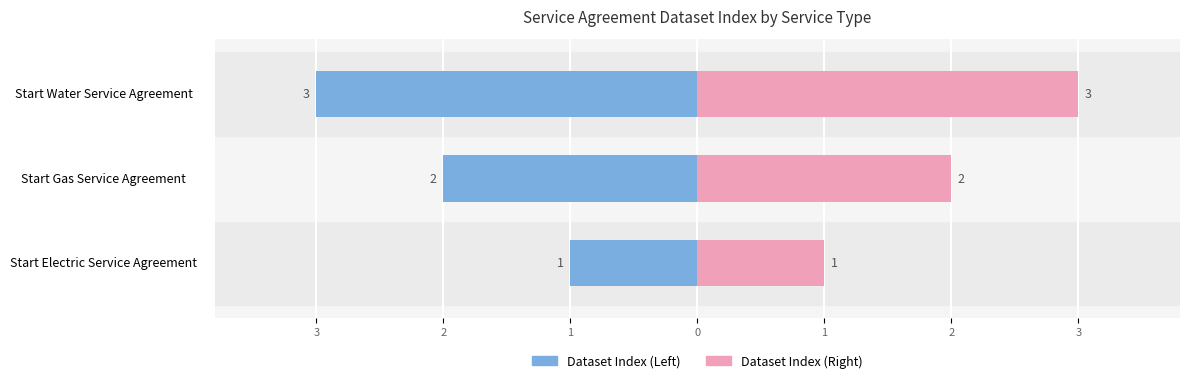

At Start Water Service Agreement, list the series in order from smallest to largest.

Dataset Index (Left), Dataset Index (Right)